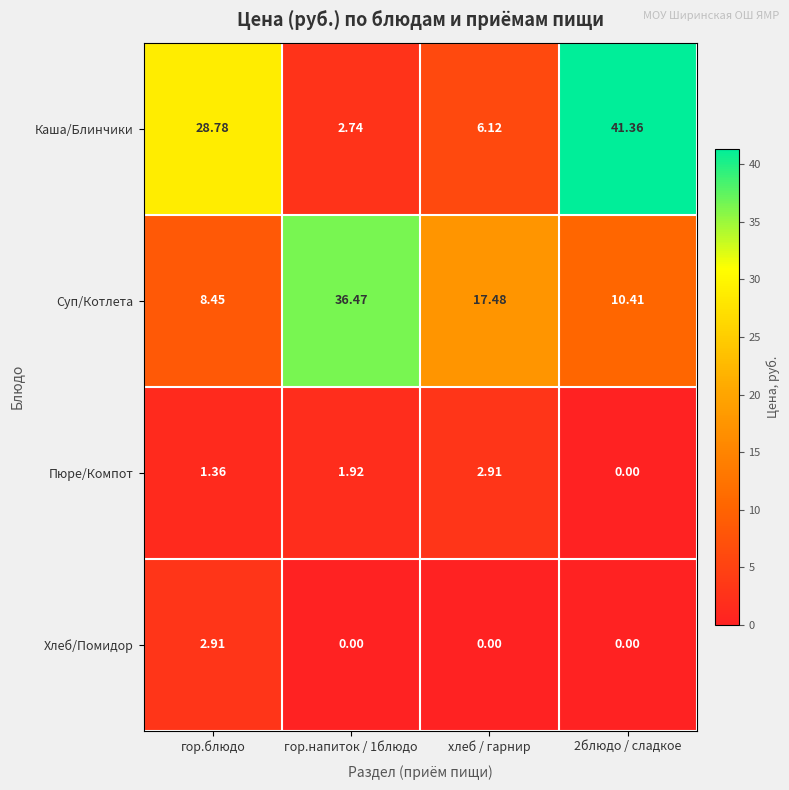

At which label is Каша/Блинчики closest to 22?

гор.блюдо